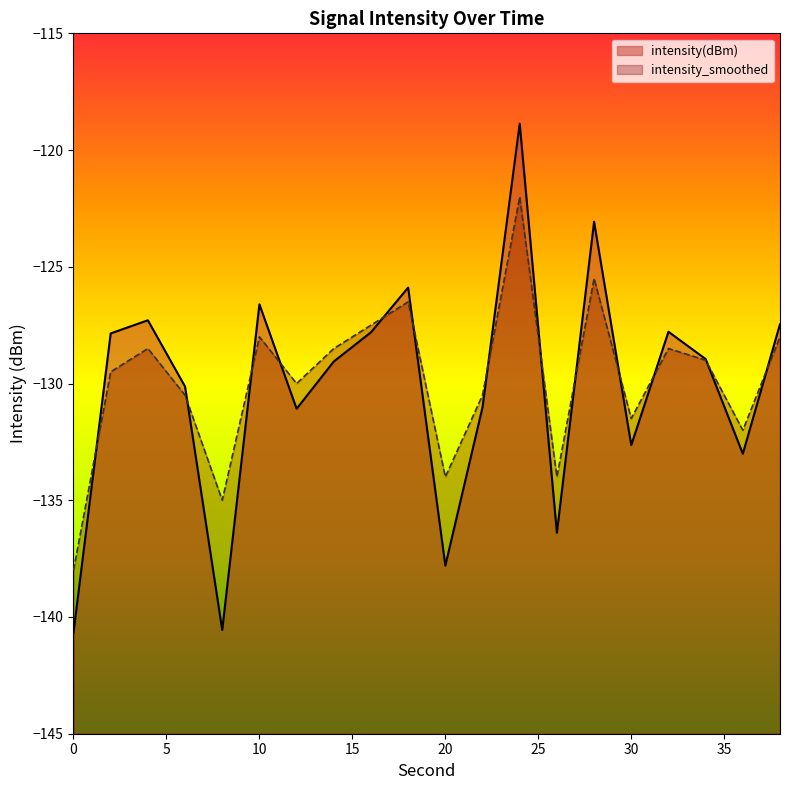

Rank the categories by intensity(dBm) value from highest to lowest.

24, 28, 18, 10, 4, 38, 32, 16, 2, 34, 14, 6, 22, 12, 30, 36, 26, 20, 8, 0